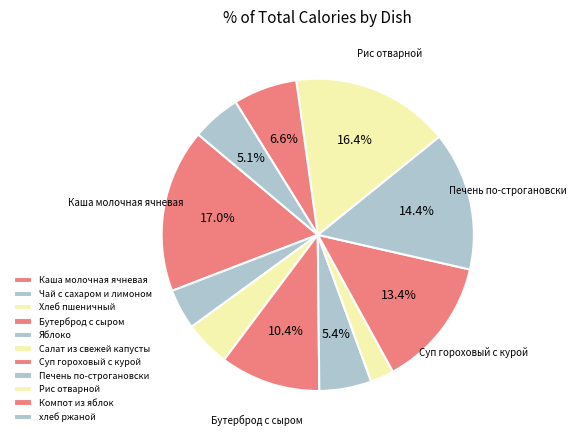

What portion of the pie excludes Компот из яблок?

93.4%